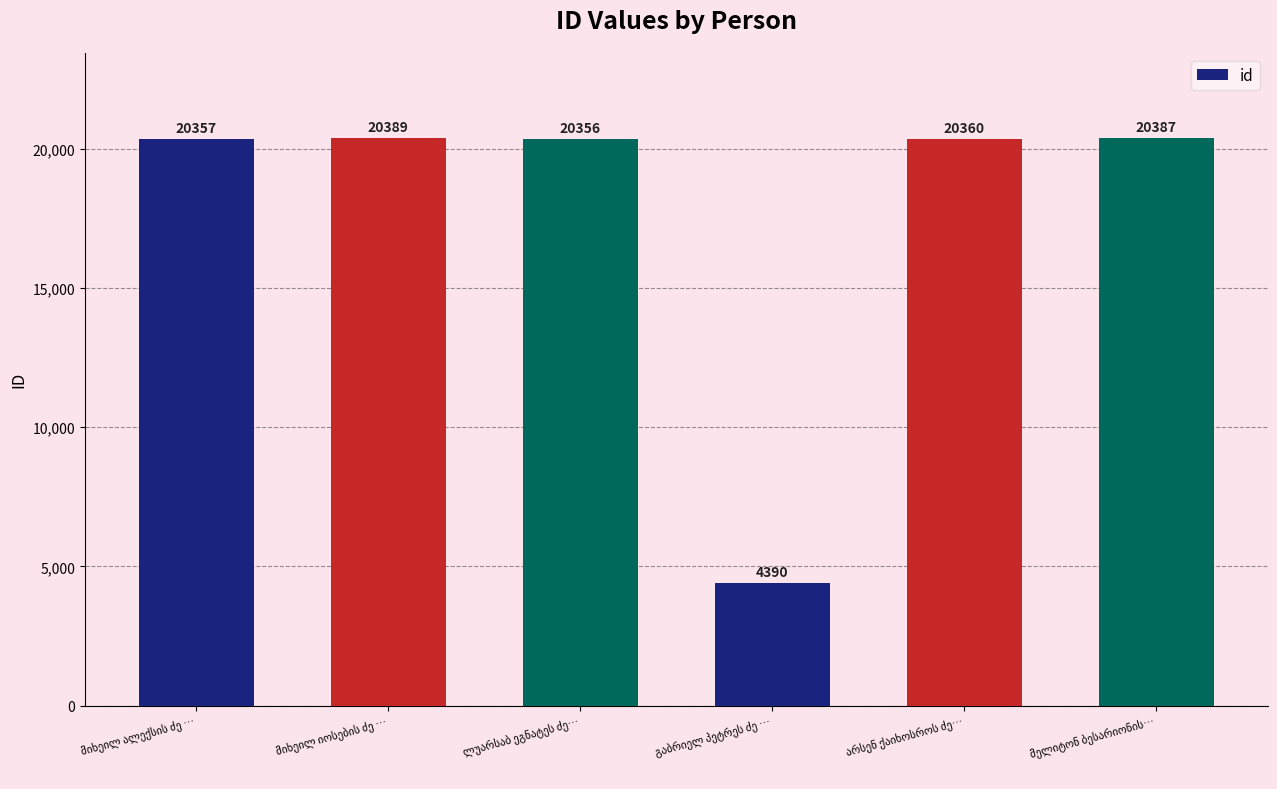

What is the difference between the maximum and minimum values?

15999